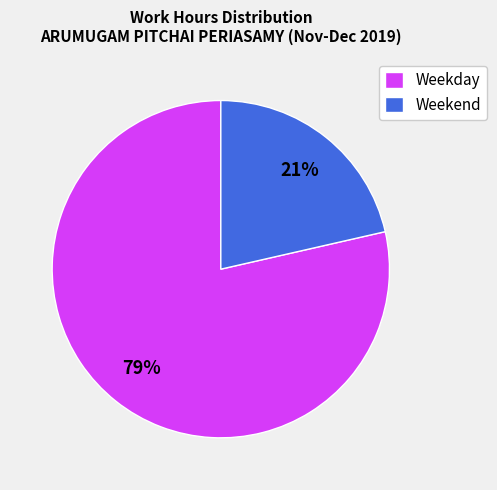

Rank the categories by value from highest to lowest.

Weekday, Weekend